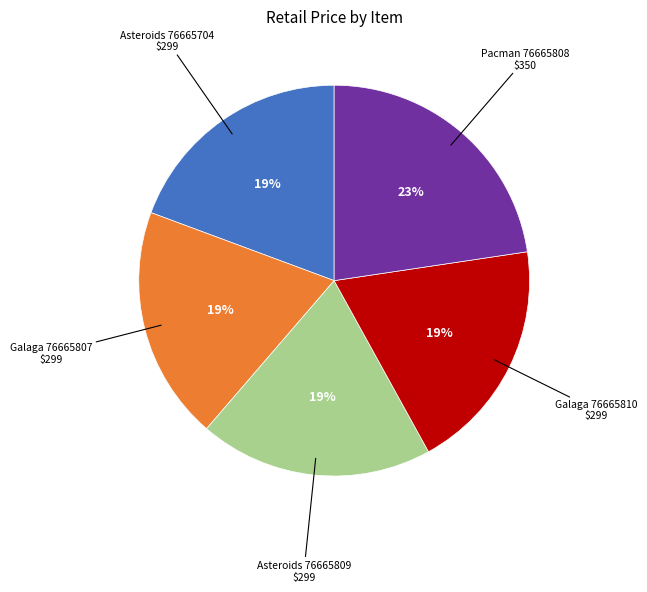

Is there a majority slice in this chart?

No